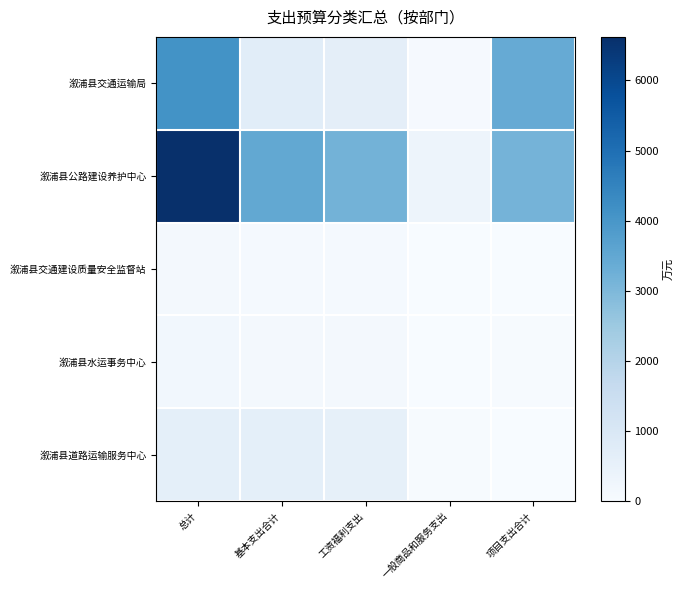

What is the smallest value displayed?

8.7